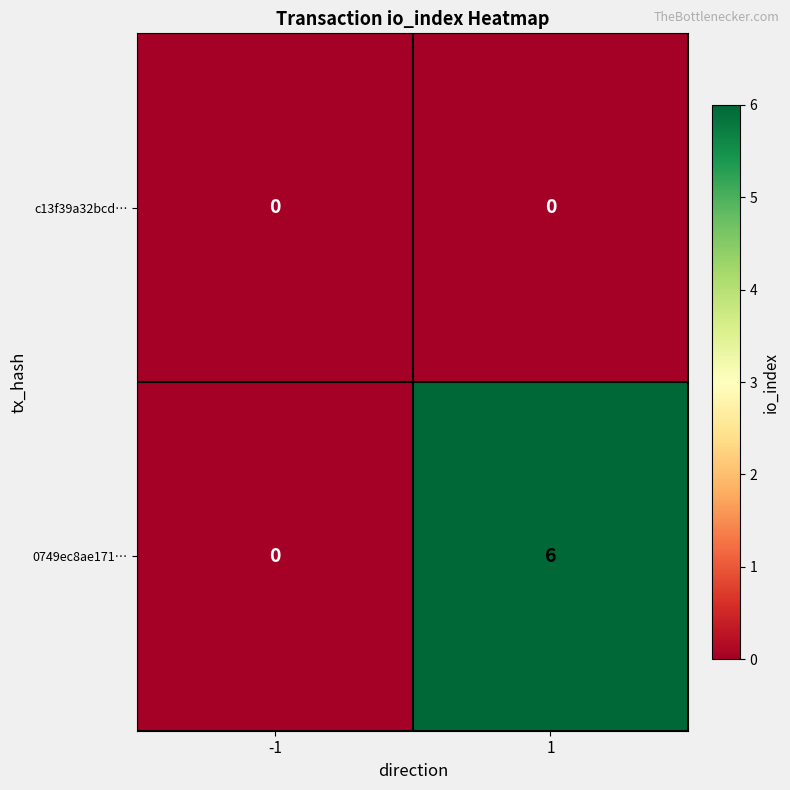

Rank the categories by 0749ec8ae171… value from highest to lowest.

1, -1